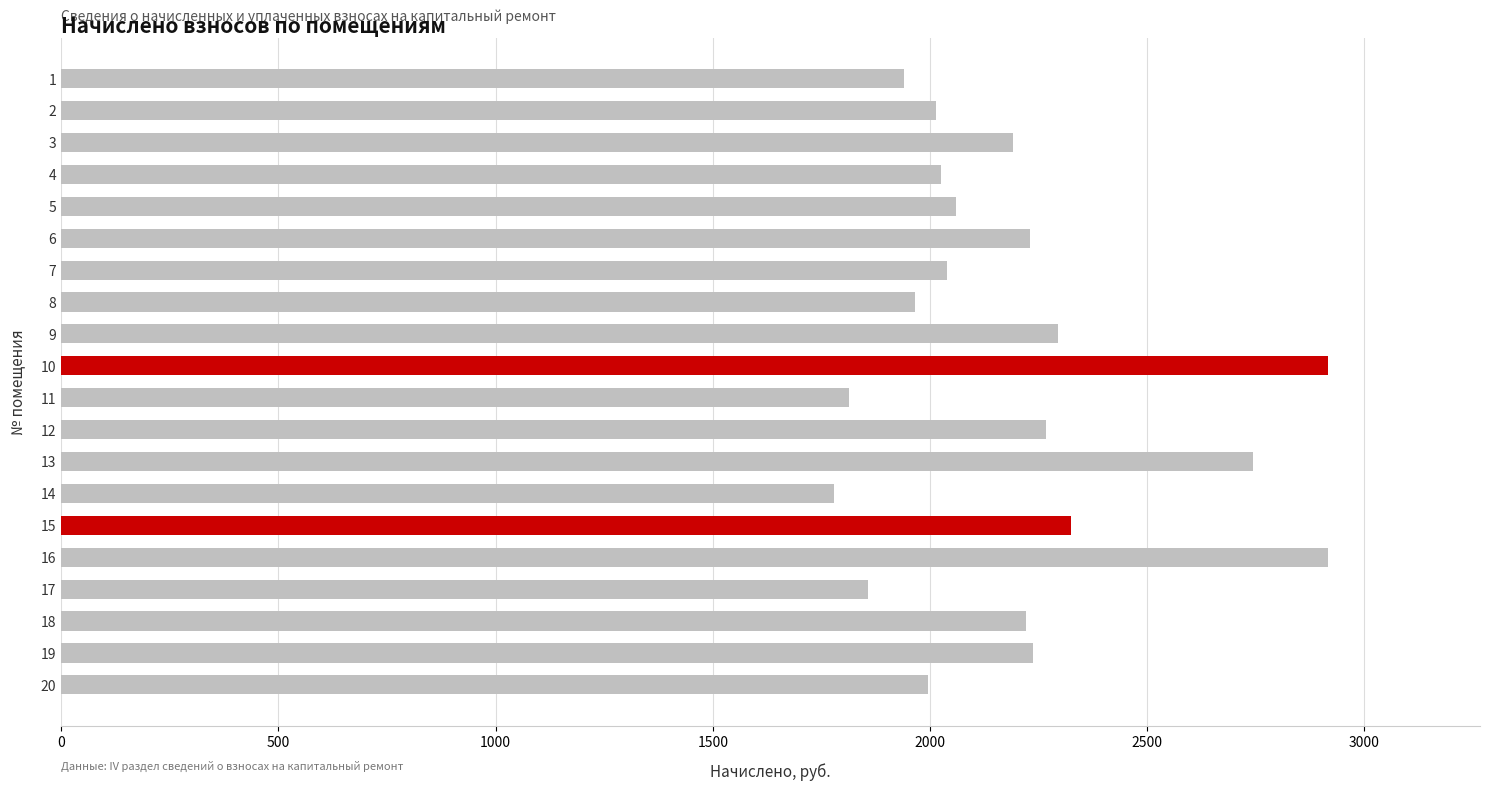

True or false: the data shows 976.6 at 14.

False